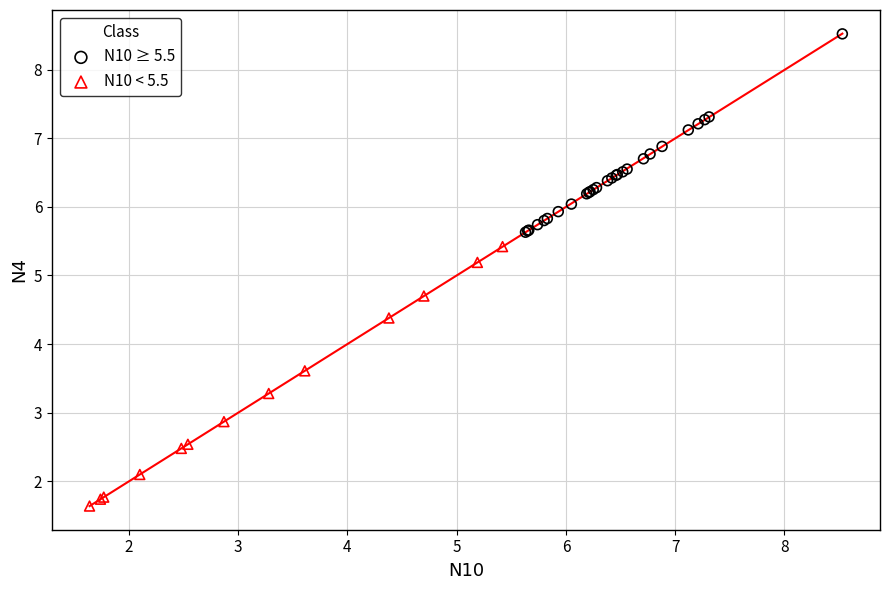

Which series has the widest spread of Y values?

N10 < 5.5